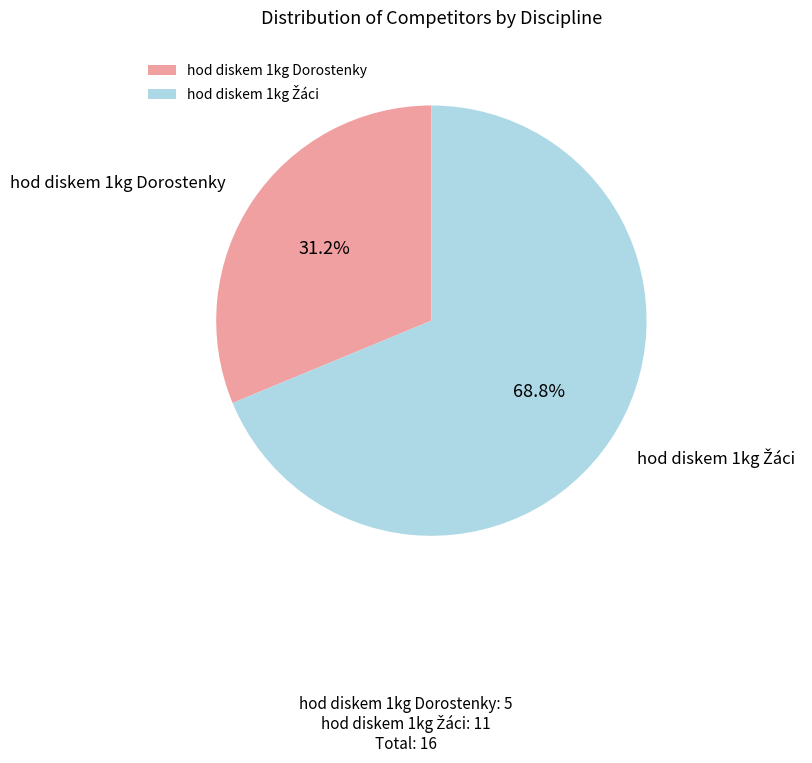

What is the smallest slice in the pie chart?

hod diskem 1kg Dorostenky